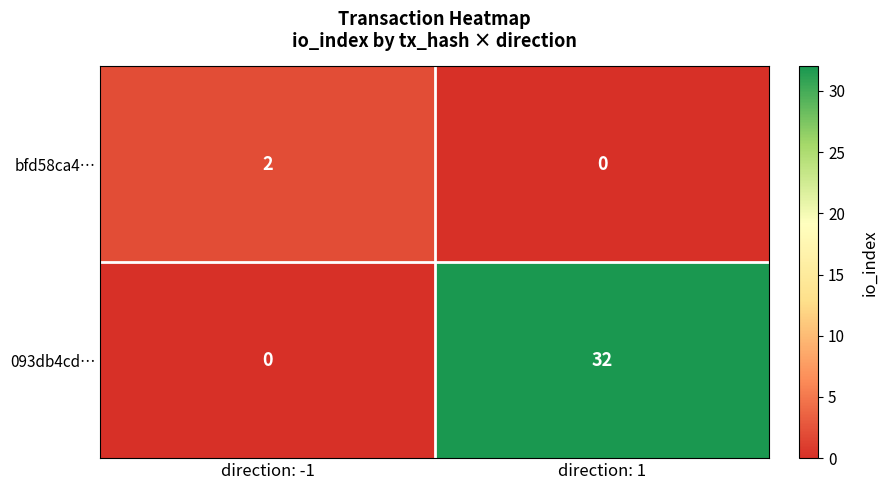

List the series in order of their peak value, lowest first.

bfd58ca4…, 093db4cd…